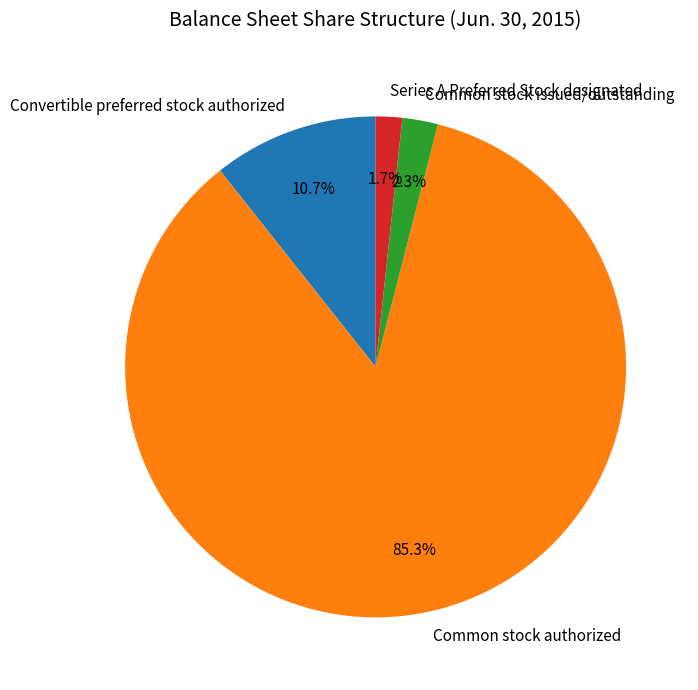

Rank the categories by value from lowest to highest.

Series A Preferred Stock designated, Common stock issued/outstanding, Convertible preferred stock authorized, Common stock authorized